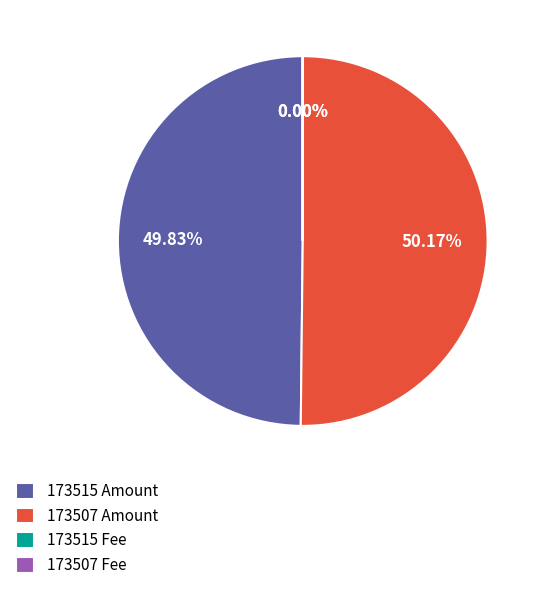

Approximately how many times larger is the value at 173507 Amount compared to 173515 Amount?

1.0